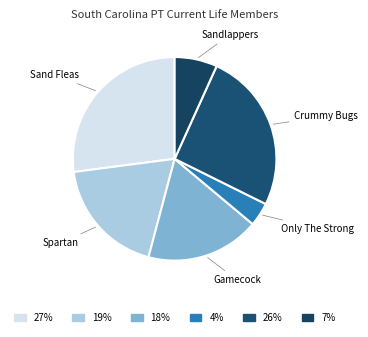

Combined, do Sandlappers and Only The Strong account for over 50%?

No